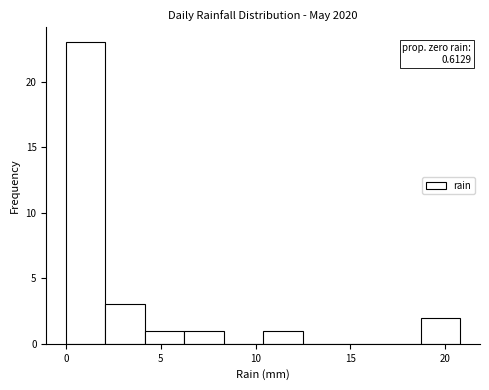

Which range on the x-axis has the tallest bar?

0.0 to 2.0